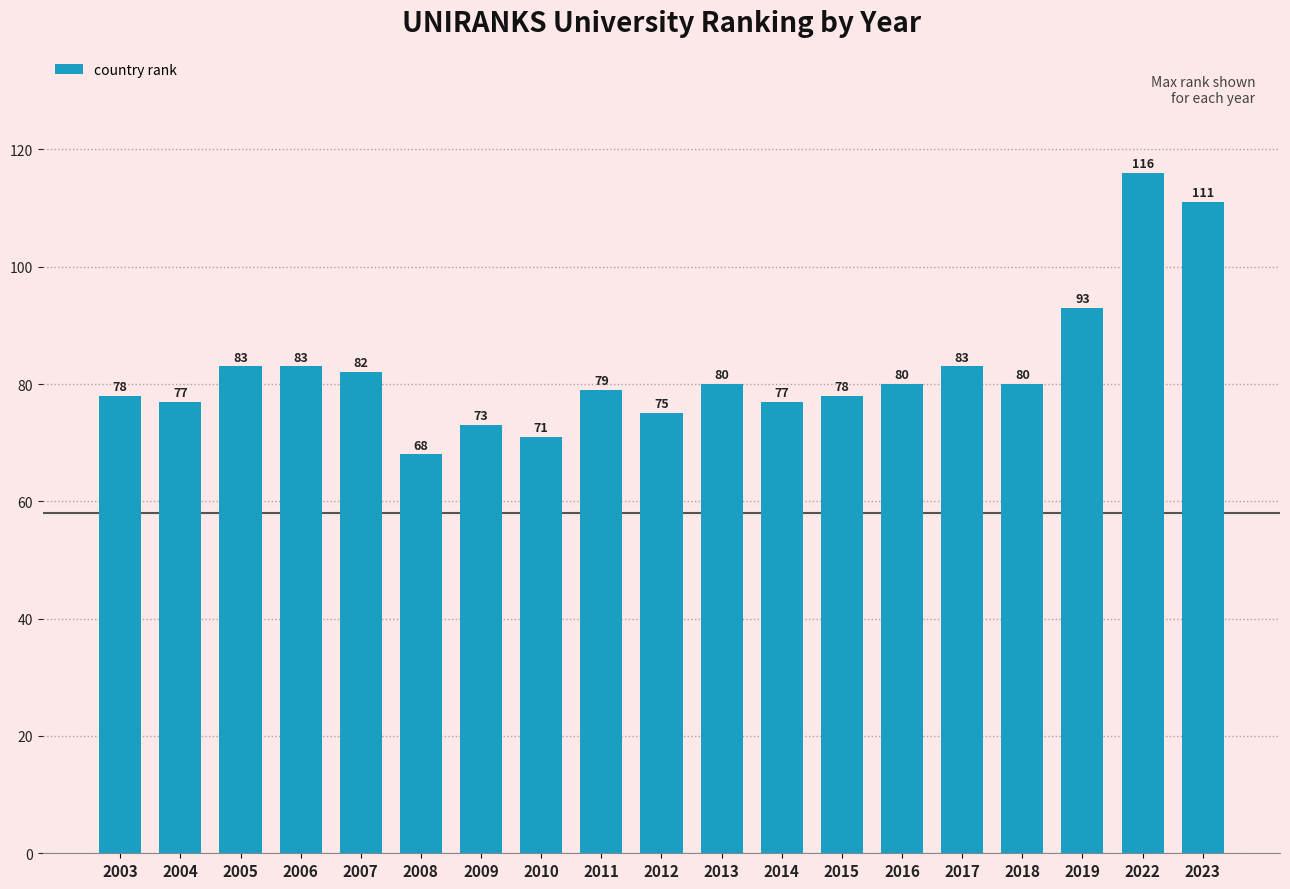

Between 2010 and 2011, which is larger?

2011